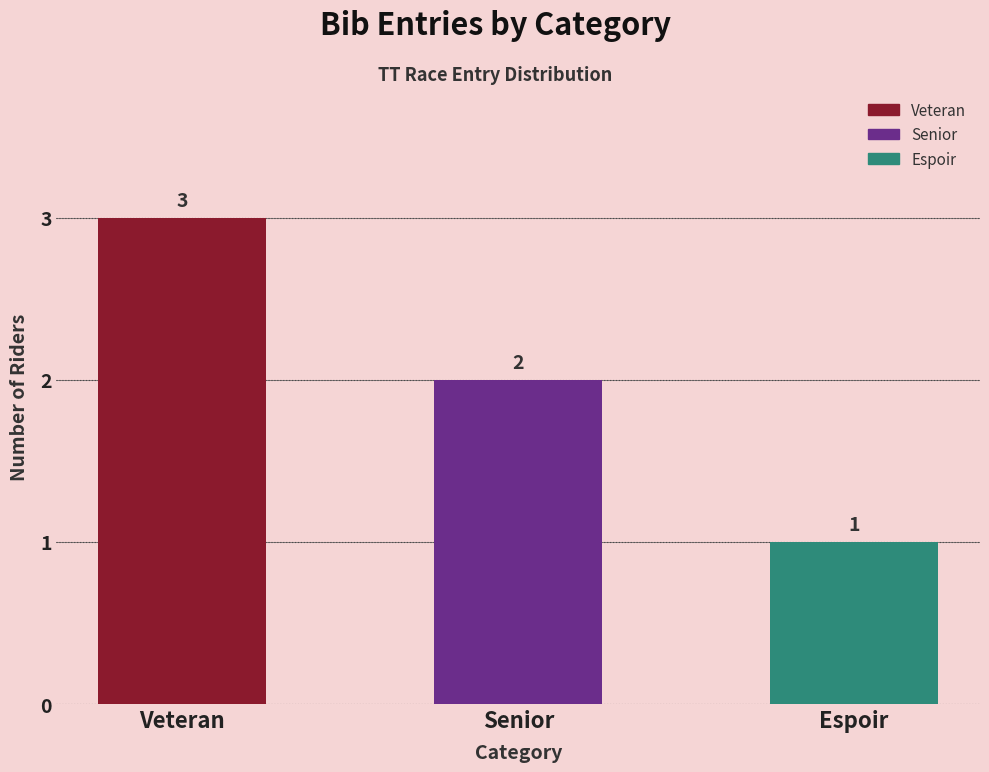

What is the change in value from Veteran to Senior?

-1